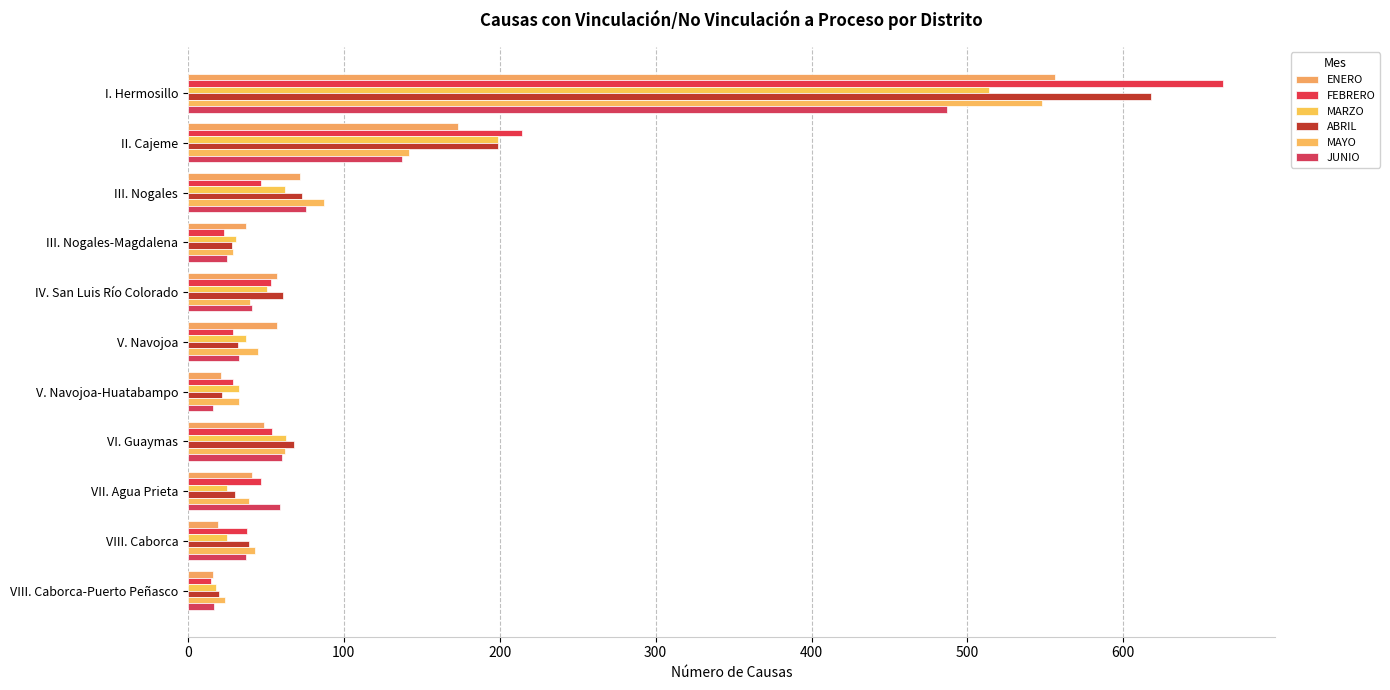

How many series are shown in this chart?

6